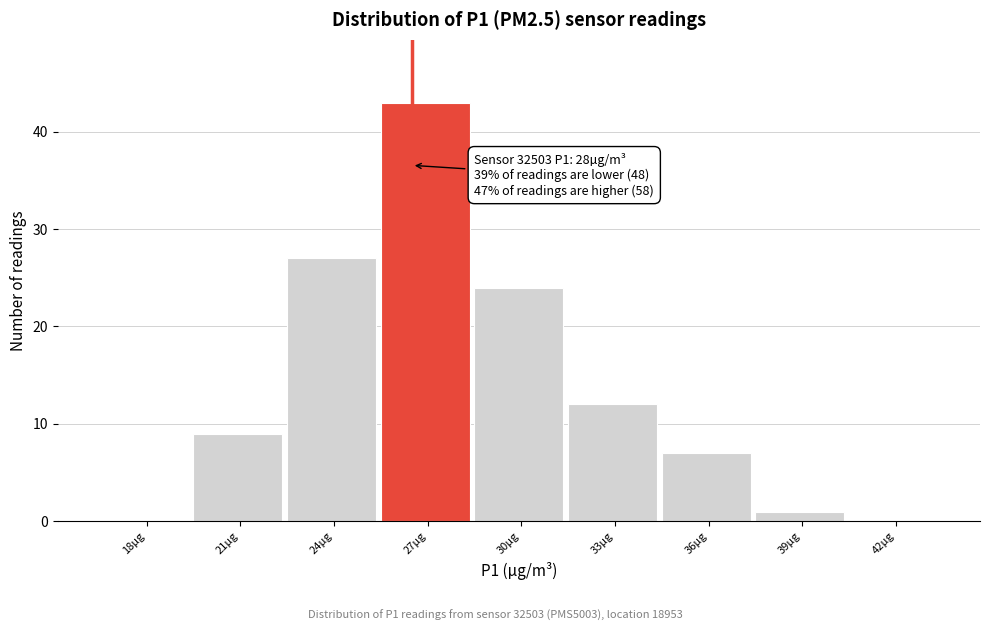

At which label is the value closest to 21?

30µg